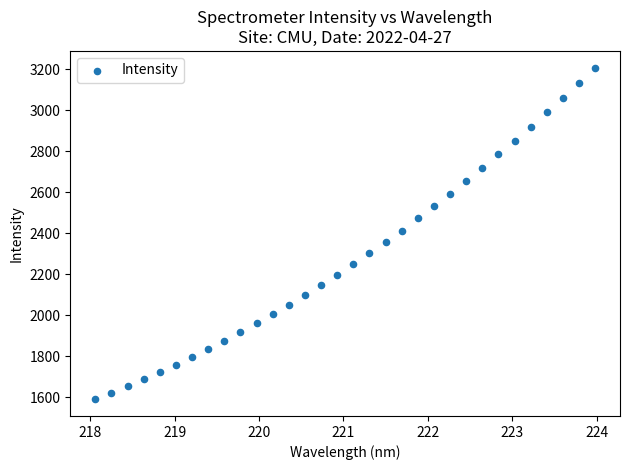

What is the range of Y values (max minus min)?

1617.5